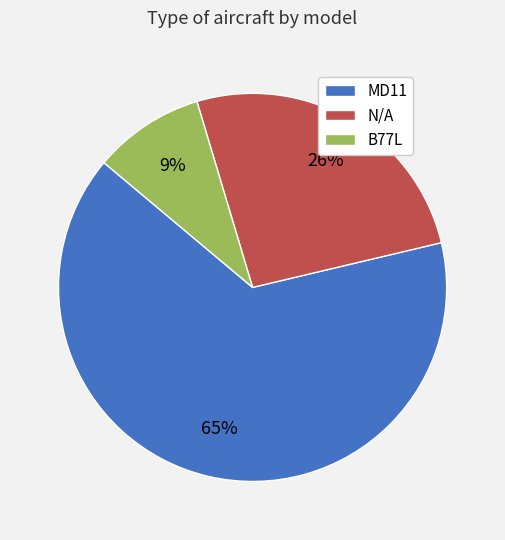

What percentage is the N/A slice, to the nearest percent?

26%